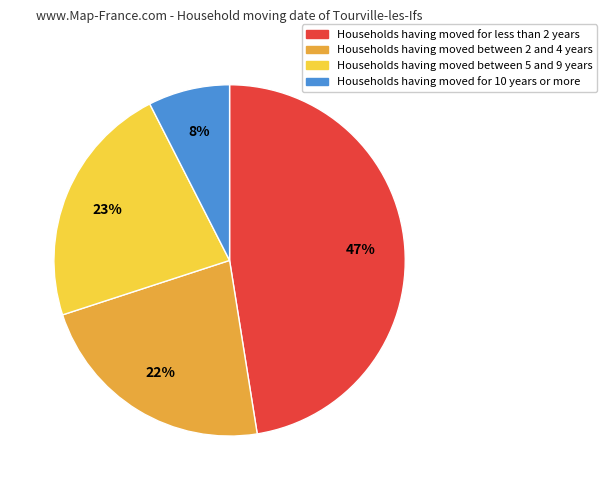

To the nearest percent, what is the average slice percentage?

25%